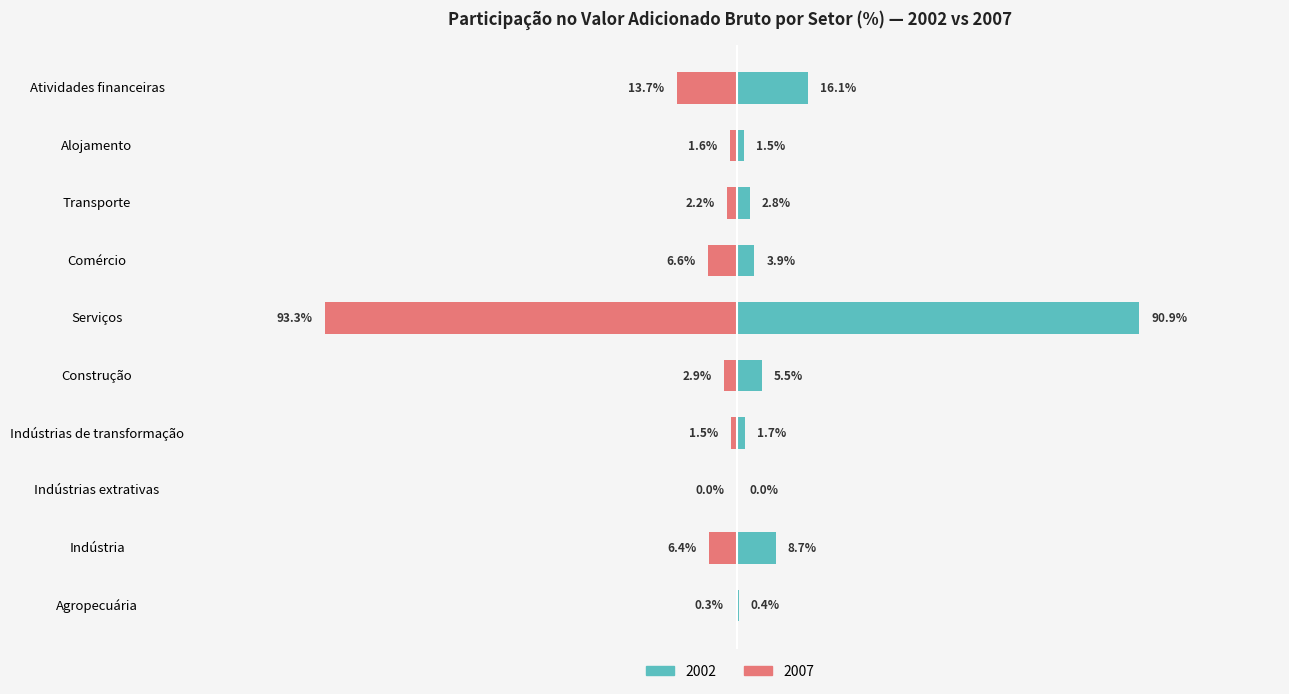

Is it true that 2002 equals 0.4 at Agropecuária?

True